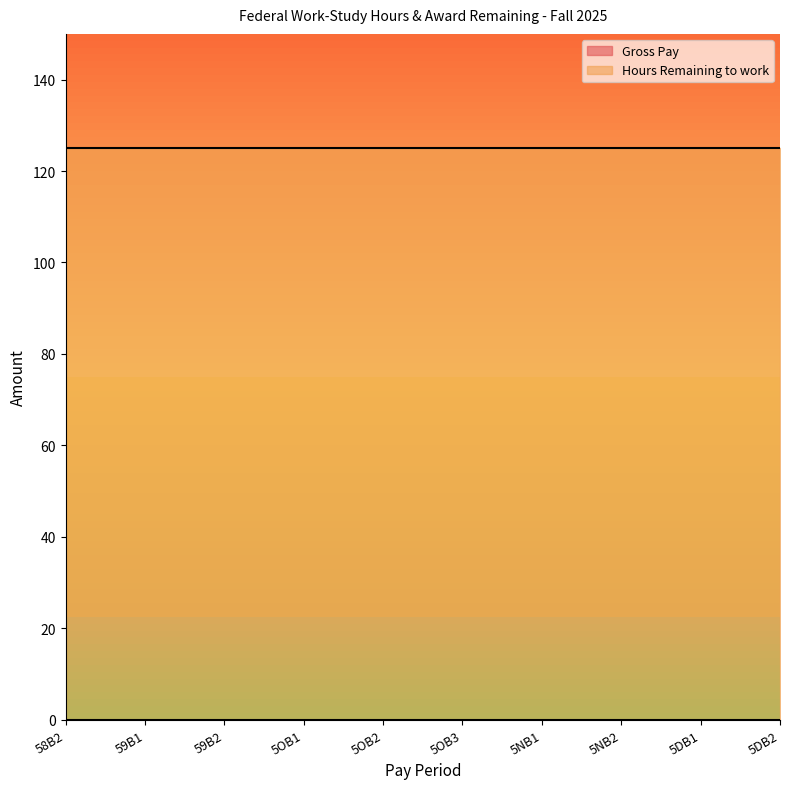

Between 5NB1 and 5NB2, which series saw the biggest shift?

Gross Pay